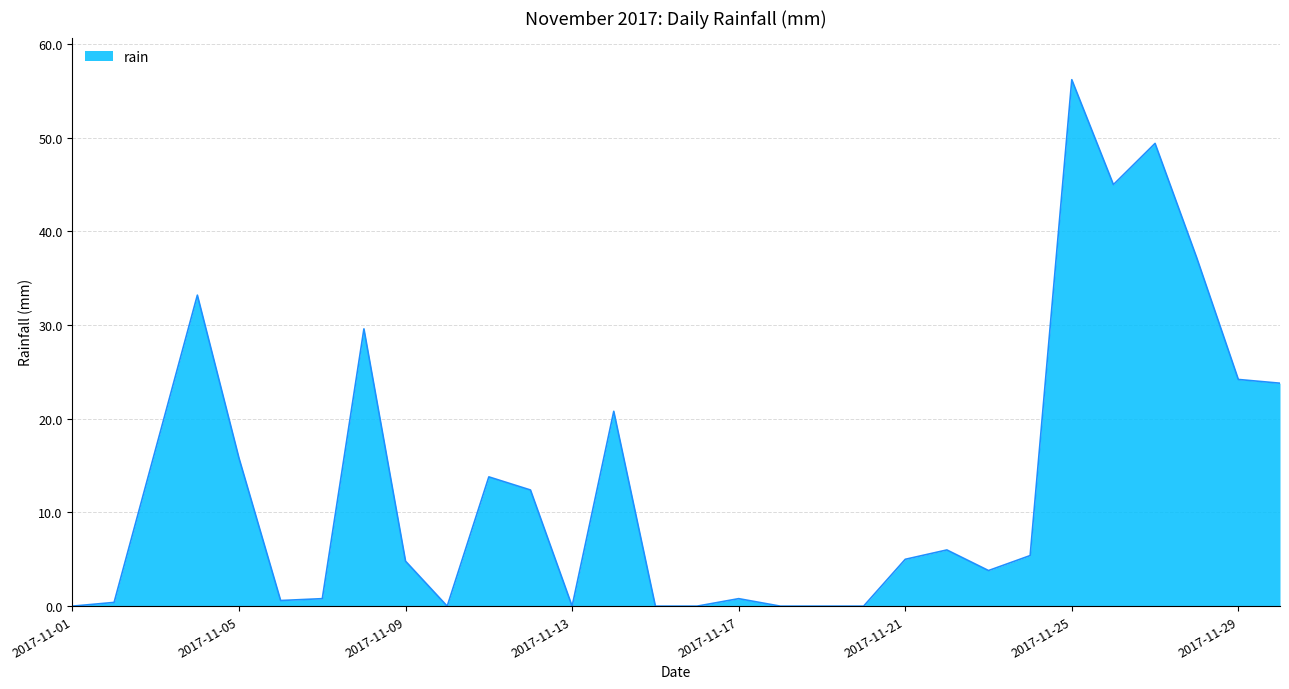

What is the difference between the maximum and minimum values?

56.2